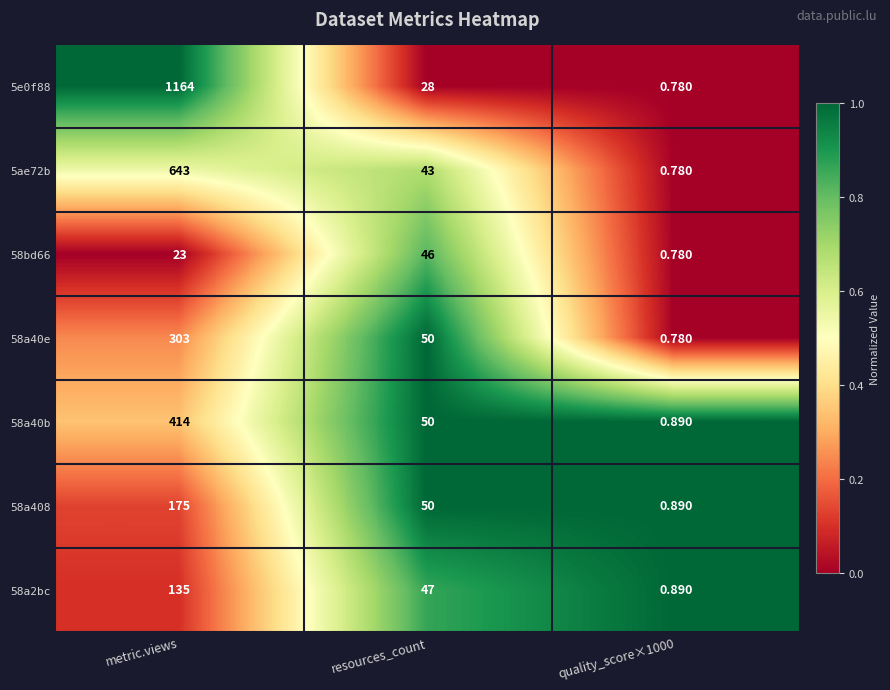

At which label does 58a40e first exceed 50?

metric.views